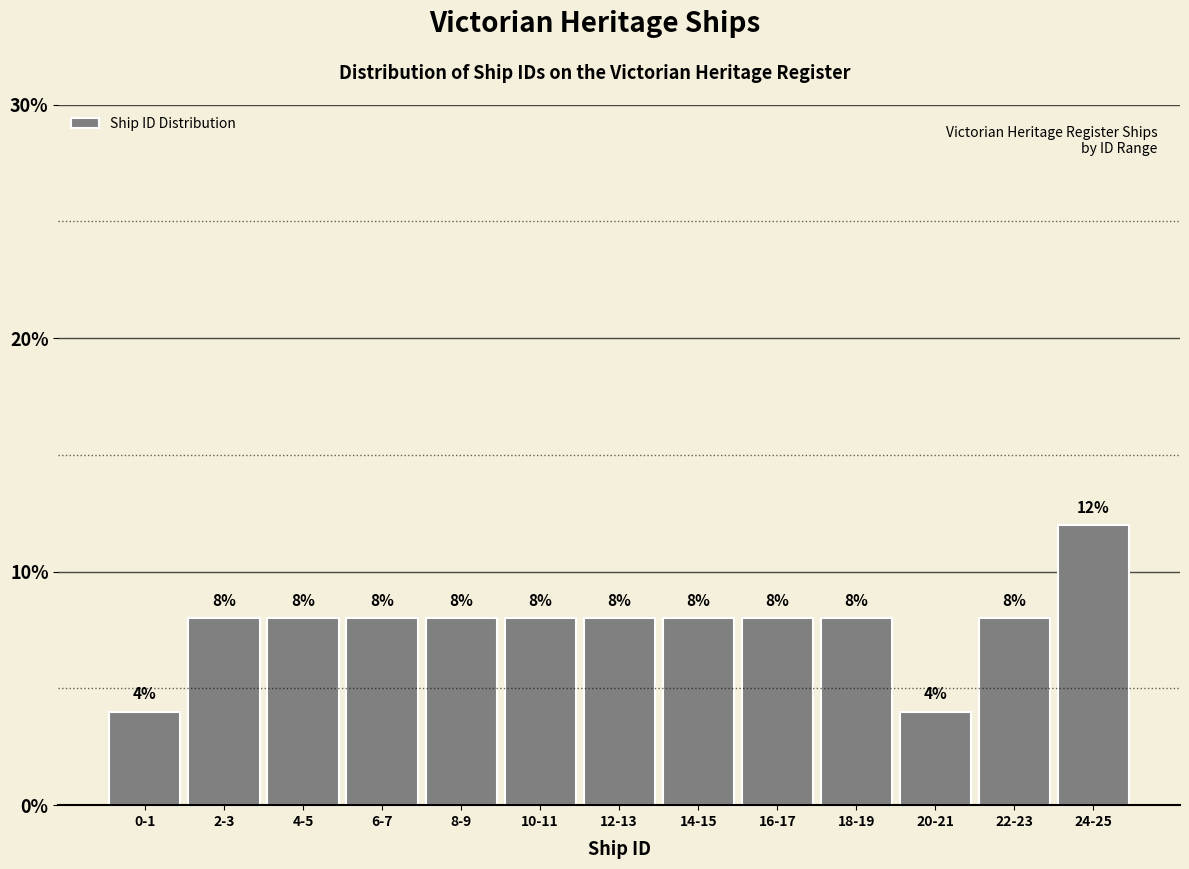

Reading right to left, what are all the values shown in this chart?

24-25=12	22-23=8	20-21=4	18-19=8	16-17=8	14-15=8	12-13=8	10-11=8	8-9=8	6-7=8	4-5=8	2-3=8	0-1=4